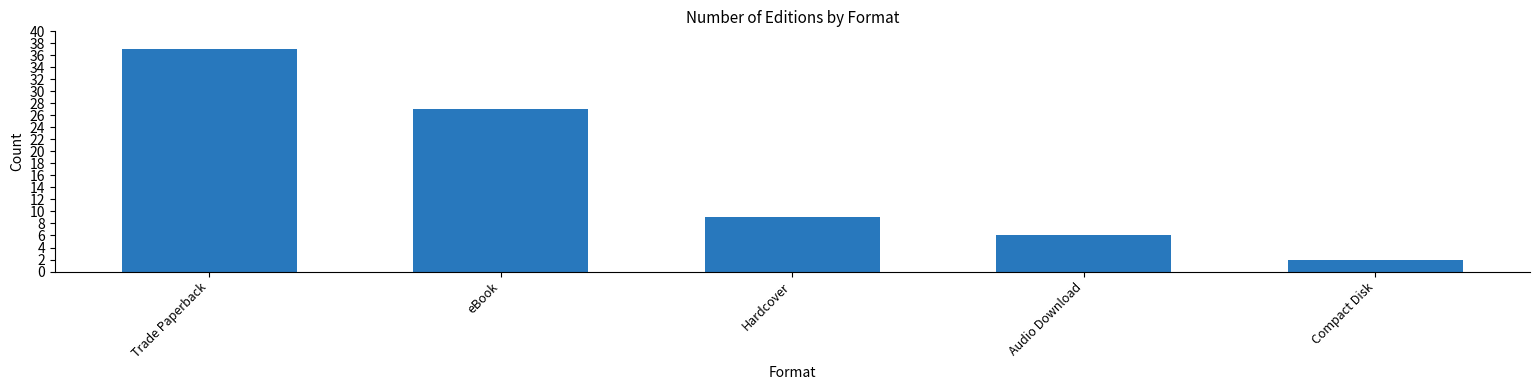

What is the maximum value shown in the chart?

37